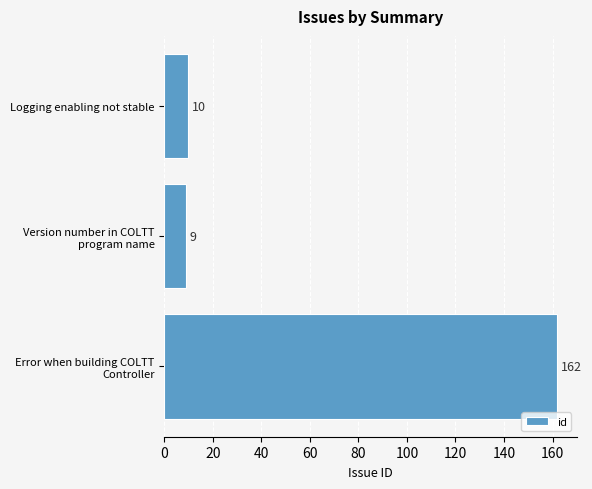

What is the minimum value shown in the chart?

9